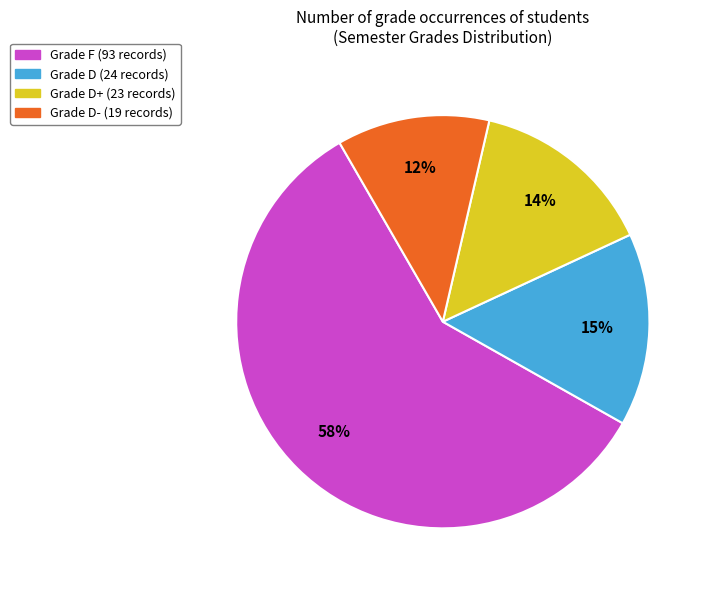

Is there a majority slice in this chart?

Yes